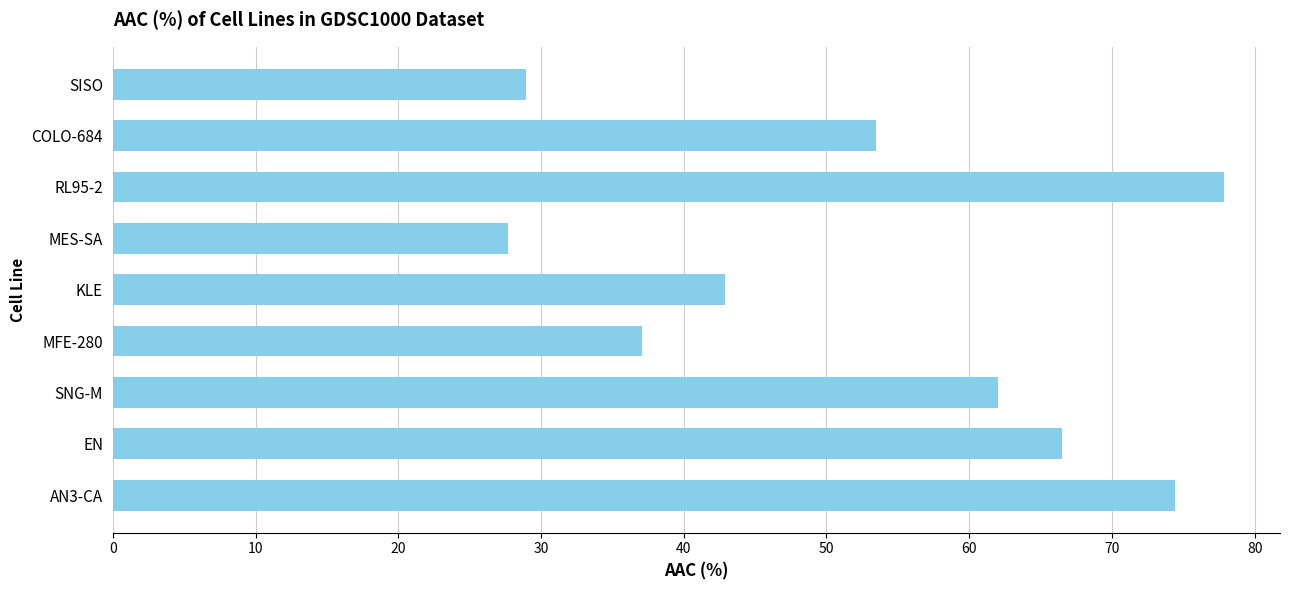

Does the chart contain stacked bars?

No